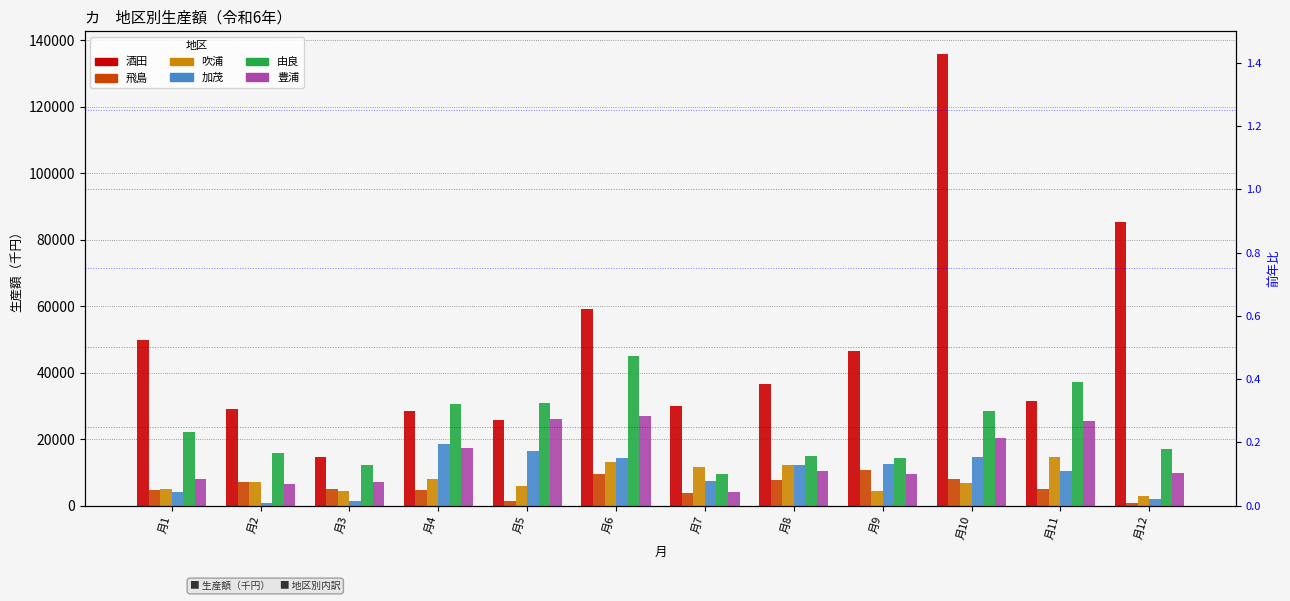

Reading right to left, list all the values displayed in this chart.

酒田: 月12=85246	月11=31524	月10=135844	月9=46596	月8=36447	月7=29918	月6=59172	月5=25647	月4=28455	月3=14492	月2=28910	月1=49815
飛島: 月12=750	月11=4976	月10=8066	月9=10813	月8=7667	月7=3793	月6=9500	月5=1327	月4=4777	月3=5049	月2=7217	月1=4677
吹浦: 月12=2842	月11=14546	月10=6848	月9=4285	月8=12182	月7=11605	月6=13032	月5=6020	月4=7859	月3=4286	月2=7059	月1=4988
加茂: 月12=1854	月11=10282	月10=14699	月9=12426	月8=12219	月7=7539	月6=14357	月5=16346	月4=18449	月3=1297	月2=706	月1=3954
由良: 月12=16940	月11=37057	月10=28423	月9=14235	月8=15058	月7=9451	月6=45096	月5=30964	月4=30478	月3=12189	月2=15736	月1=22208
豊浦: 月12=9689	月11=25453	月10=20471	月9=9482	月8=10362	月7=4043	月6=27036	月5=26185	月4=17381	月3=7180	月2=6424	月1=8031